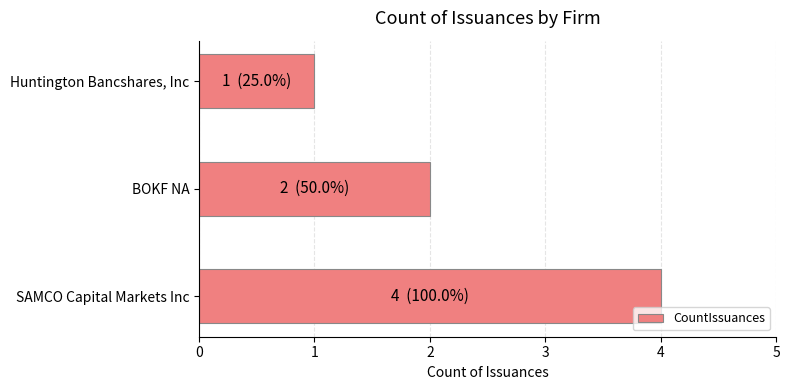

What is the change in value from SAMCO Capital Markets Inc to Huntington Bancshares, Inc?

-3